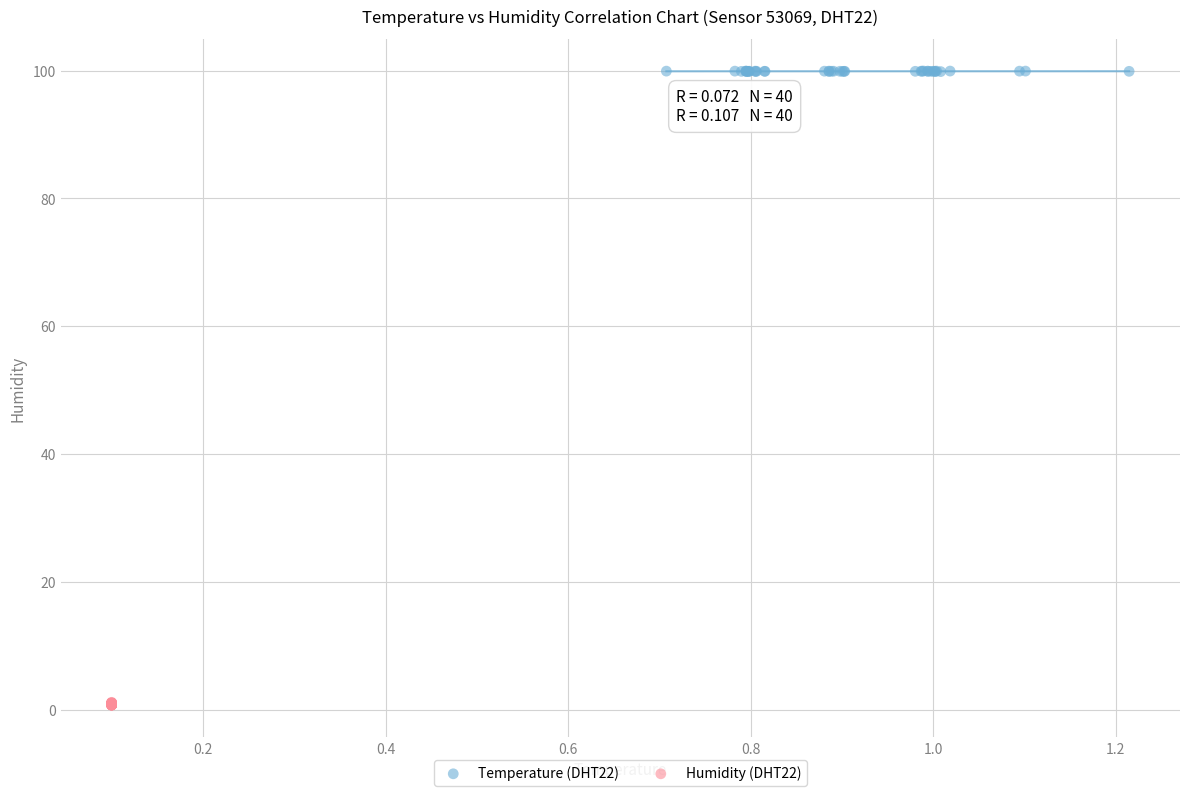

Which series has the largest Y range (max minus min)?

Humidity (DHT22)